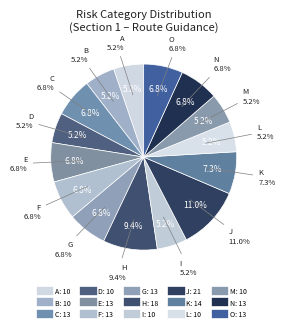

Is the sum of D and C greater than half?

No